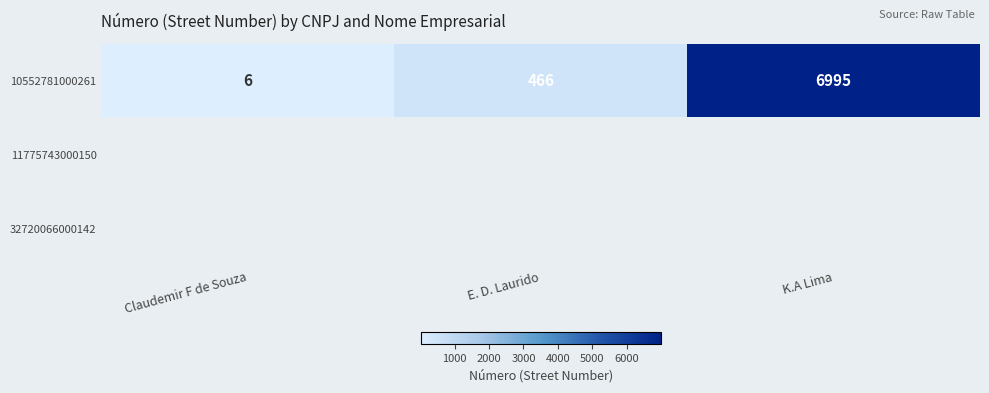

At how many categories does at least one series exceed 2130?

1